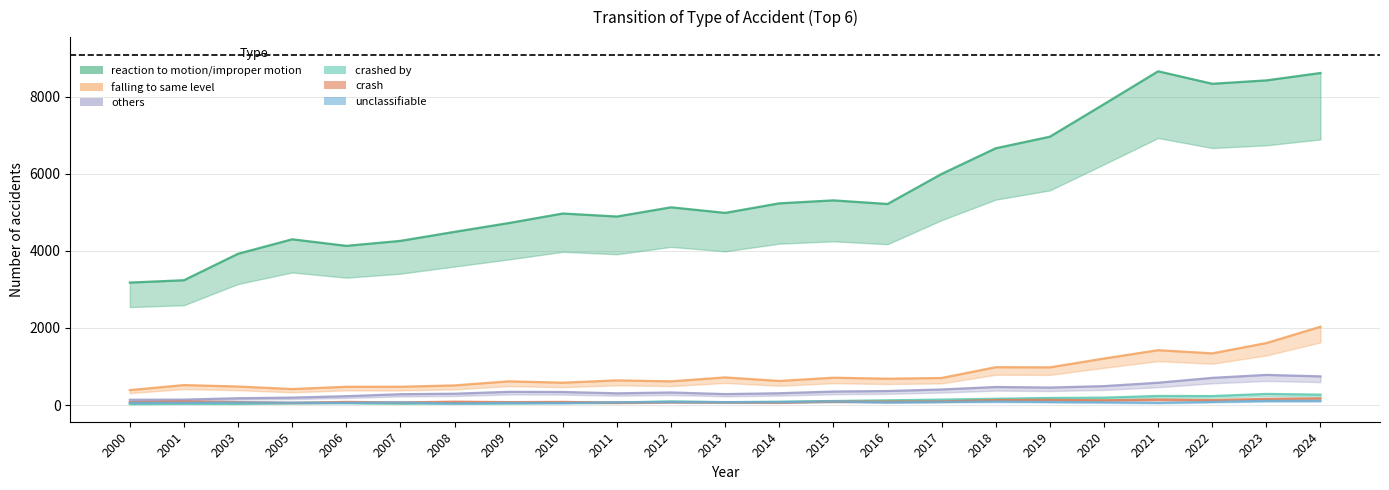

Between 2011 and 2008, which is larger?

2011